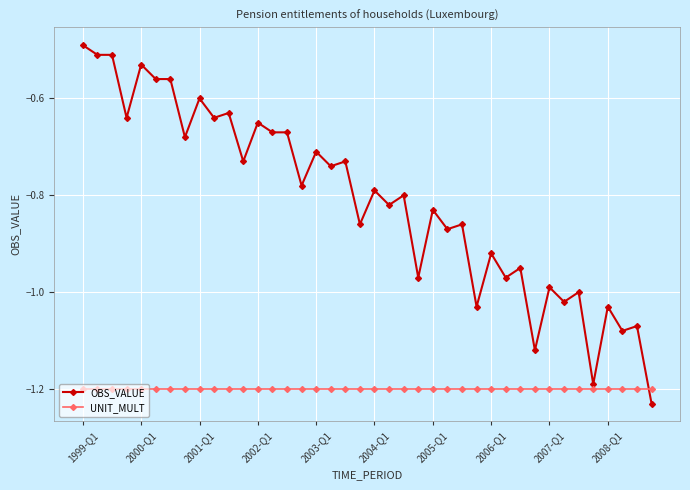

List the series in order of their overall mean, highest first.

OBS_VALUE, UNIT_MULT